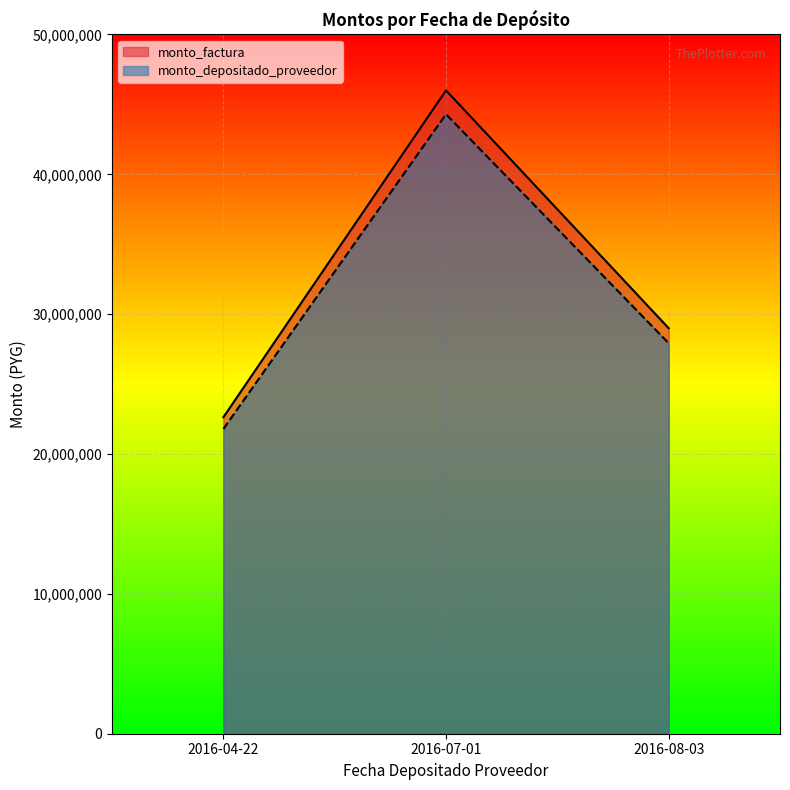

What is the value of the monto_factura point at the 2nd from the left?

46000000